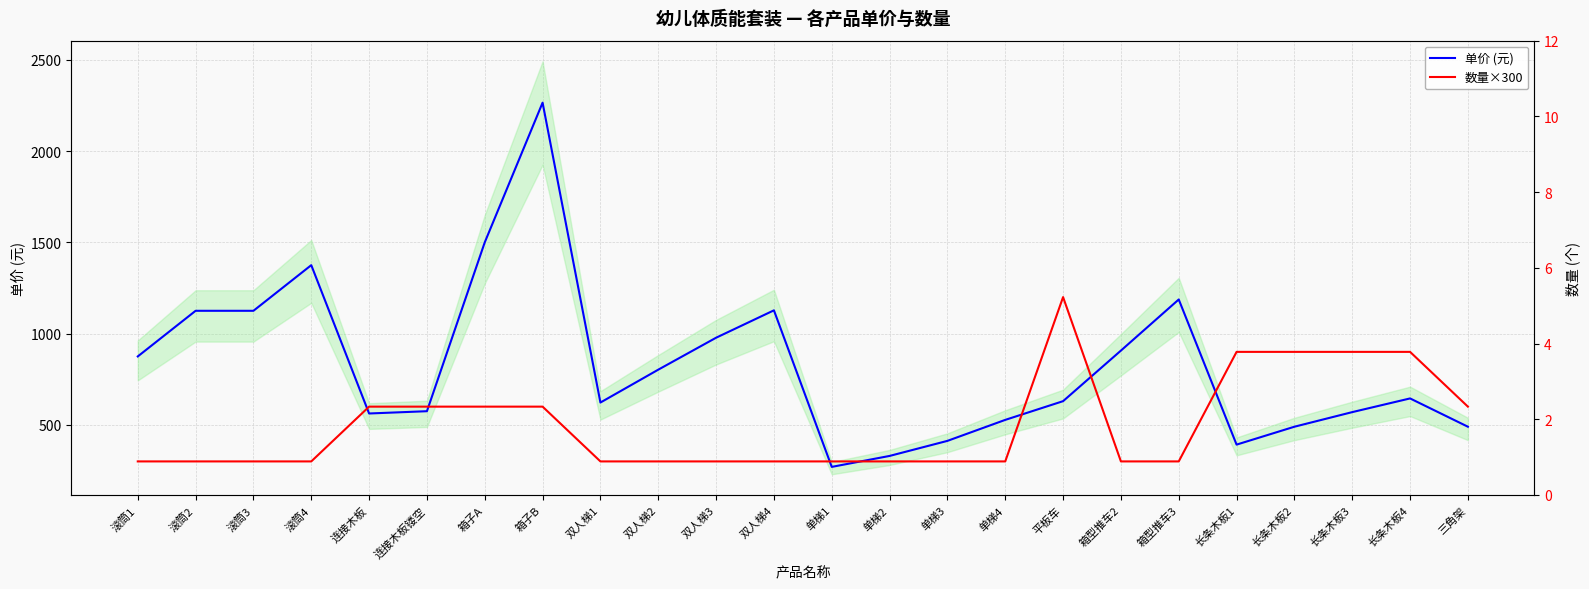

What is the average value of the 数量×300 series?

500.0